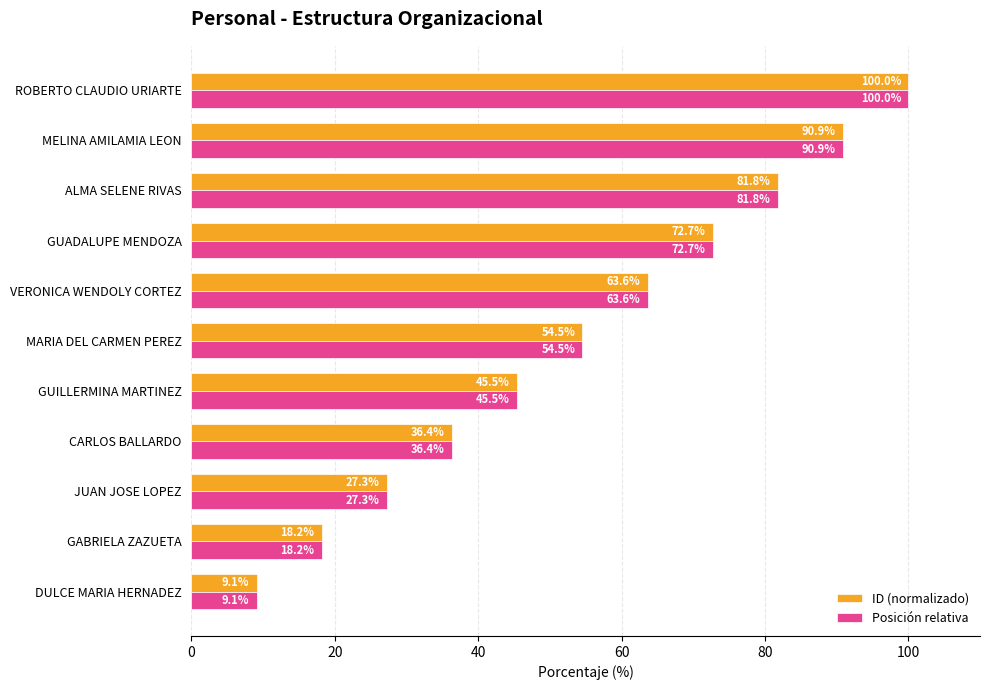

What is the approximate value of Posición relativa at VERONICA WENDOLY CORTEZ?

63.6